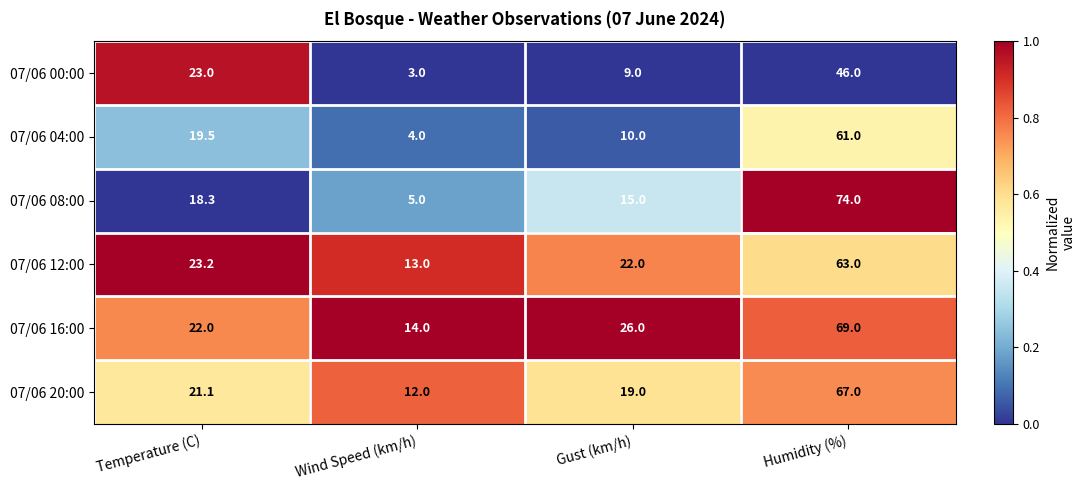

What is the total value across all series at Temperature (C)?

127.1